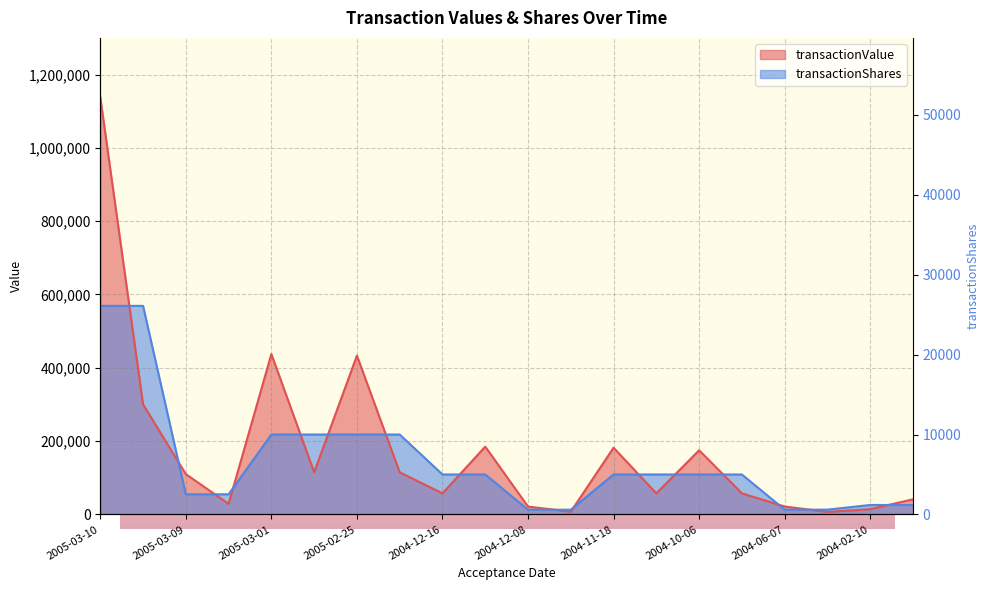

At which category is the sum across all series the highest?

2005-03-10